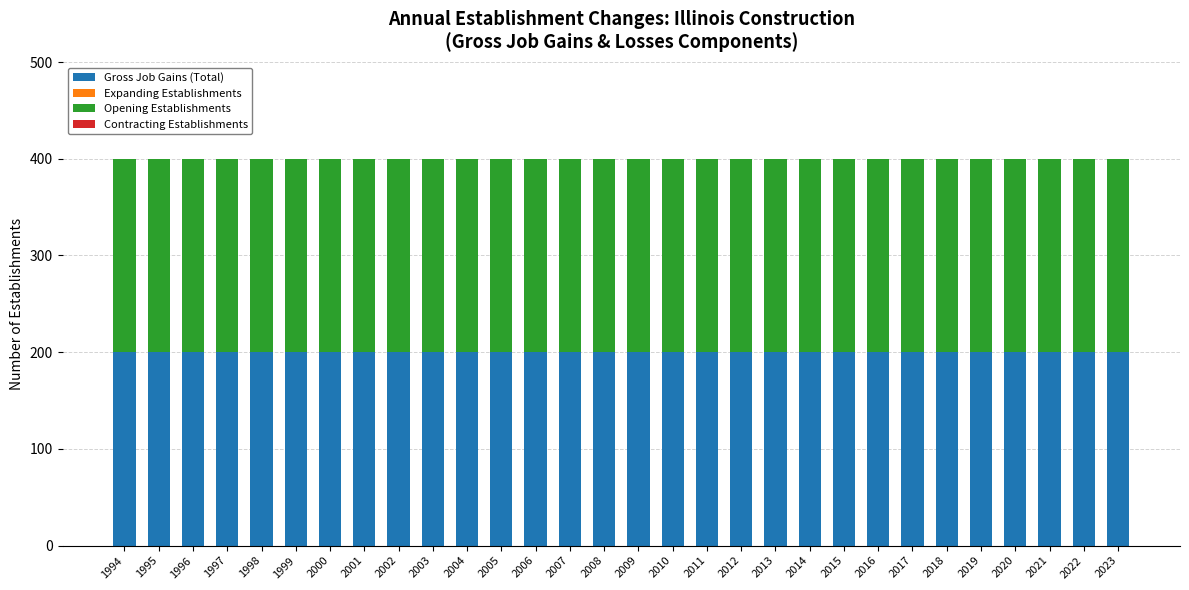

How many bars are there in total?

120